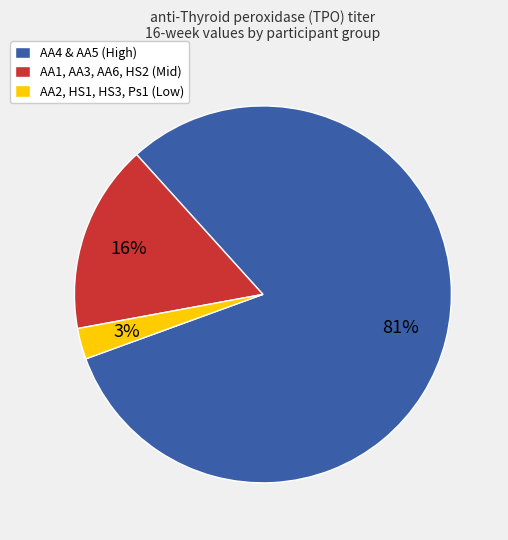

How many segments does this pie chart have?

3